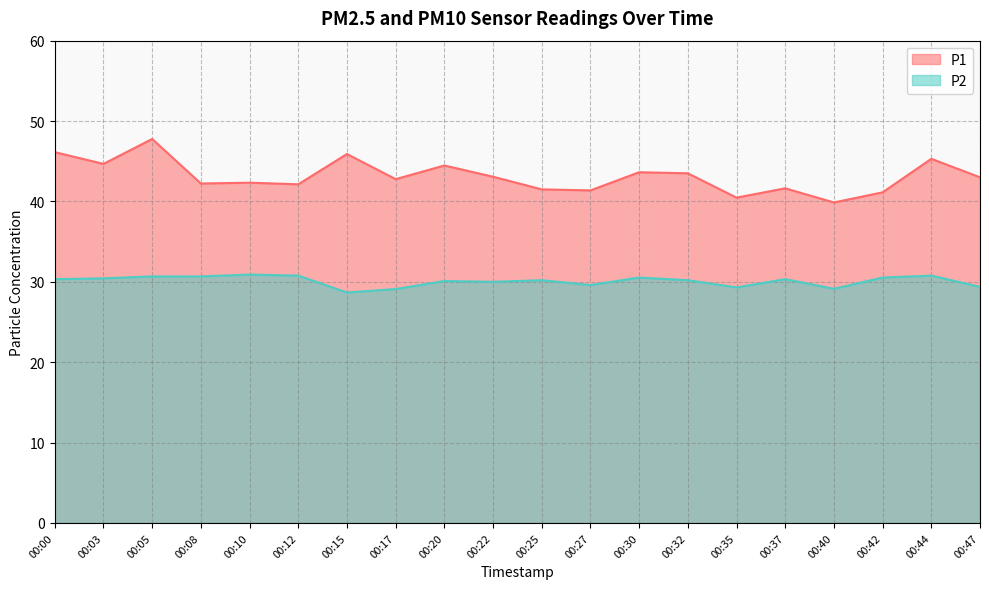

Rank the series at 00:20 from lowest to highest value.

P2, P1